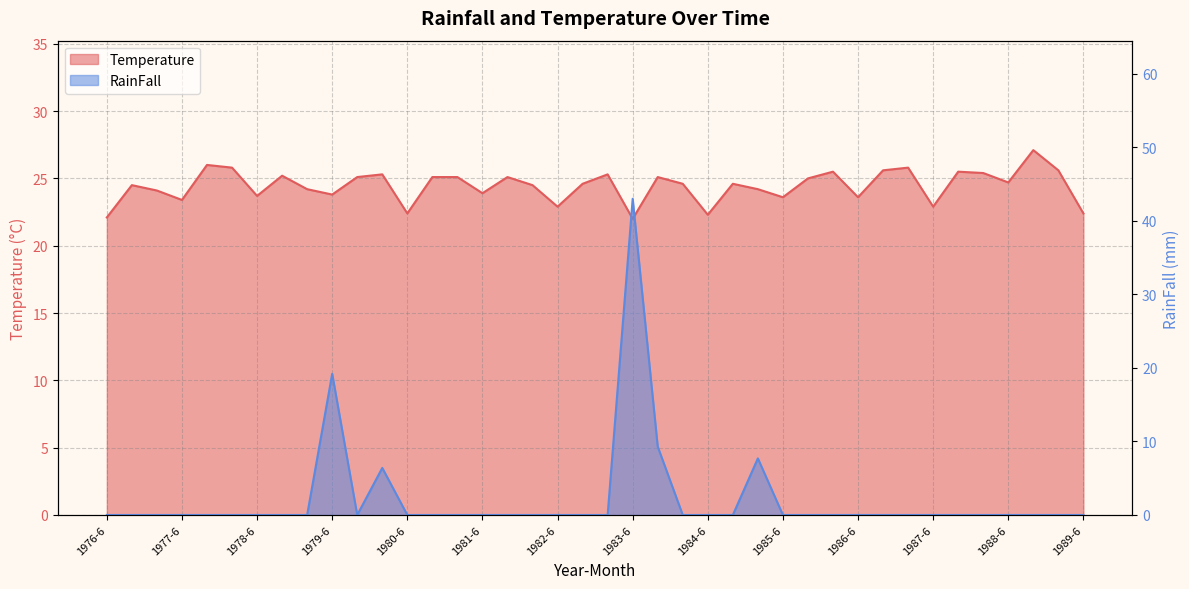

Rank the series at 1982-6 from highest to lowest value.

Temperature, RainFall